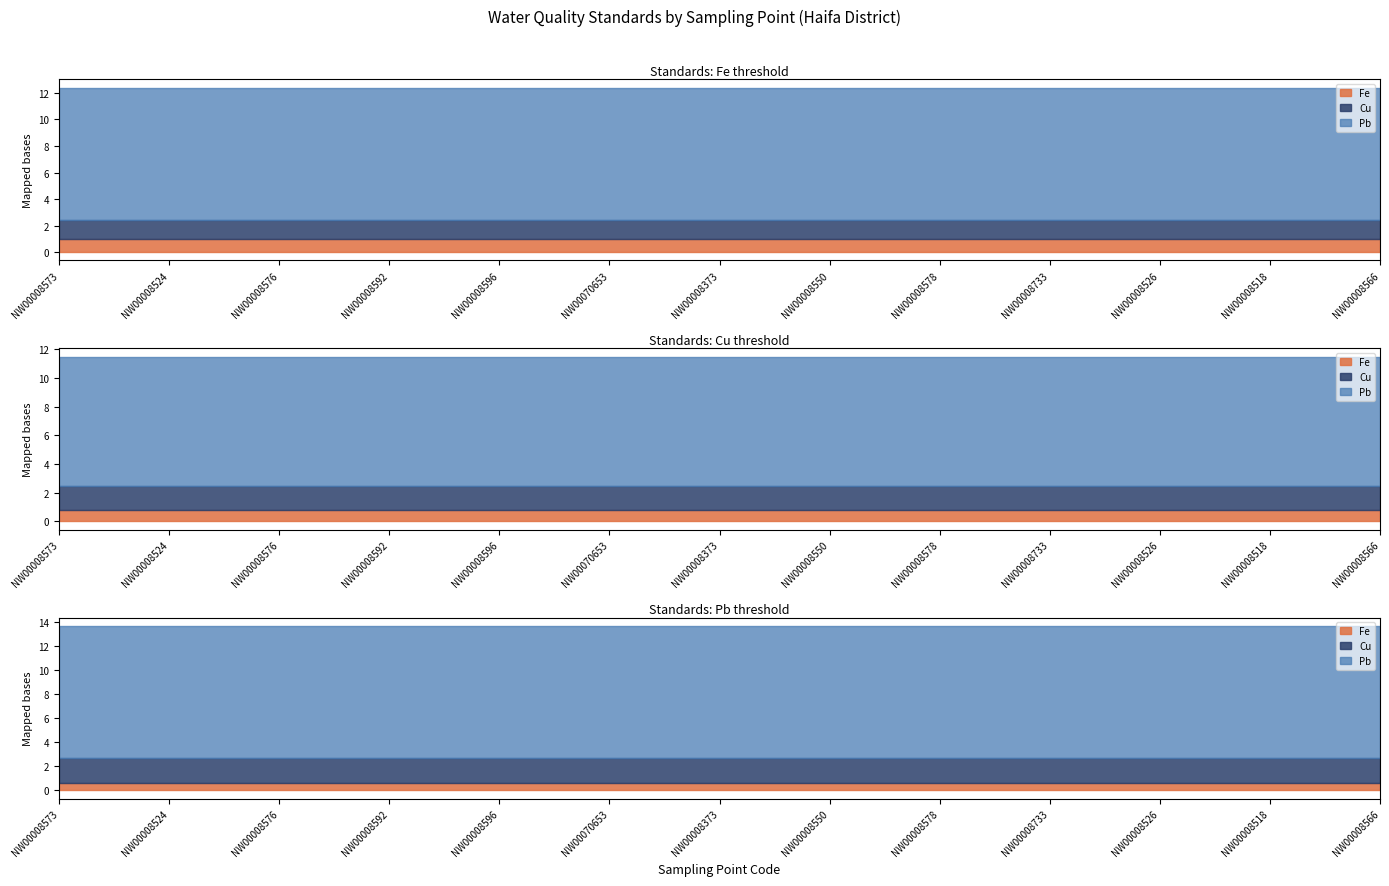

At how many categories does at least one series exceed 9?

13